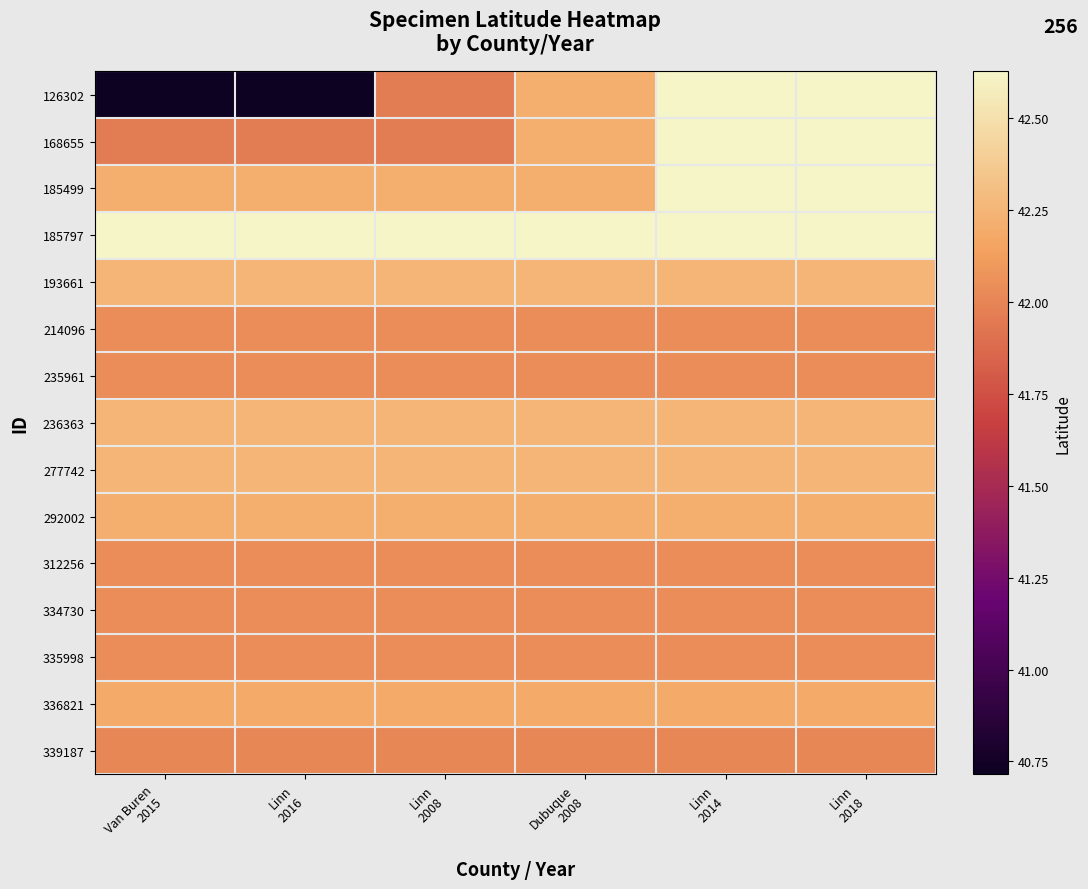

Which series changed the most between Linn 2016 and Linn 2008?

126302